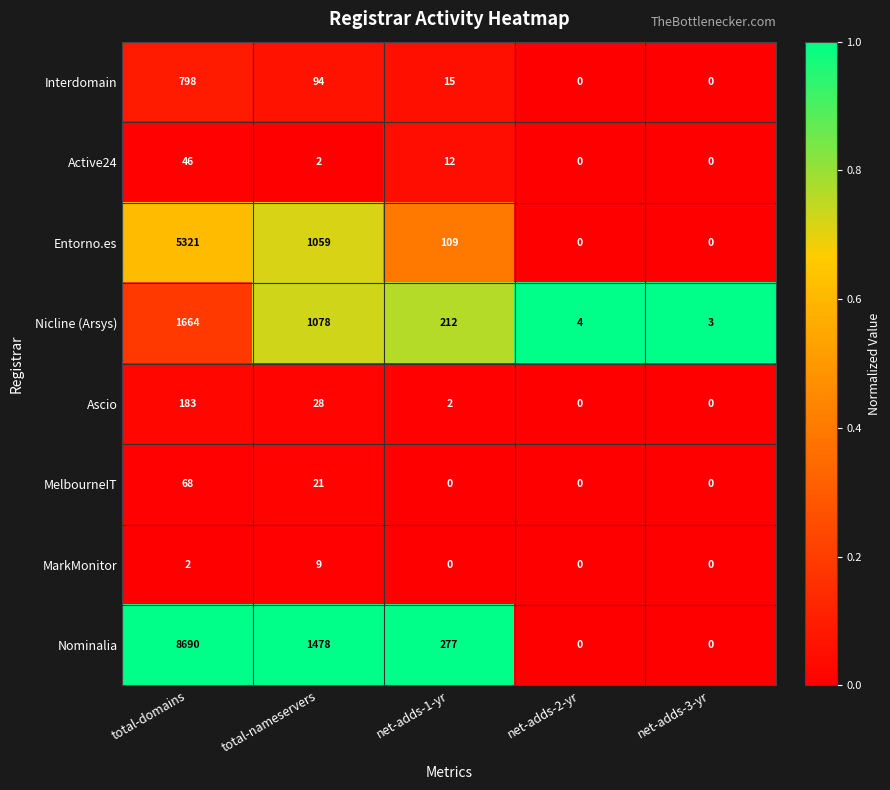

At which label is Active24 closest to 23?

net-adds-1-yr